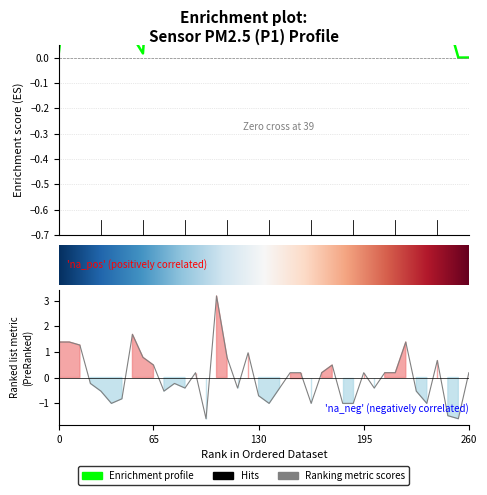

How many values are below zero?

20